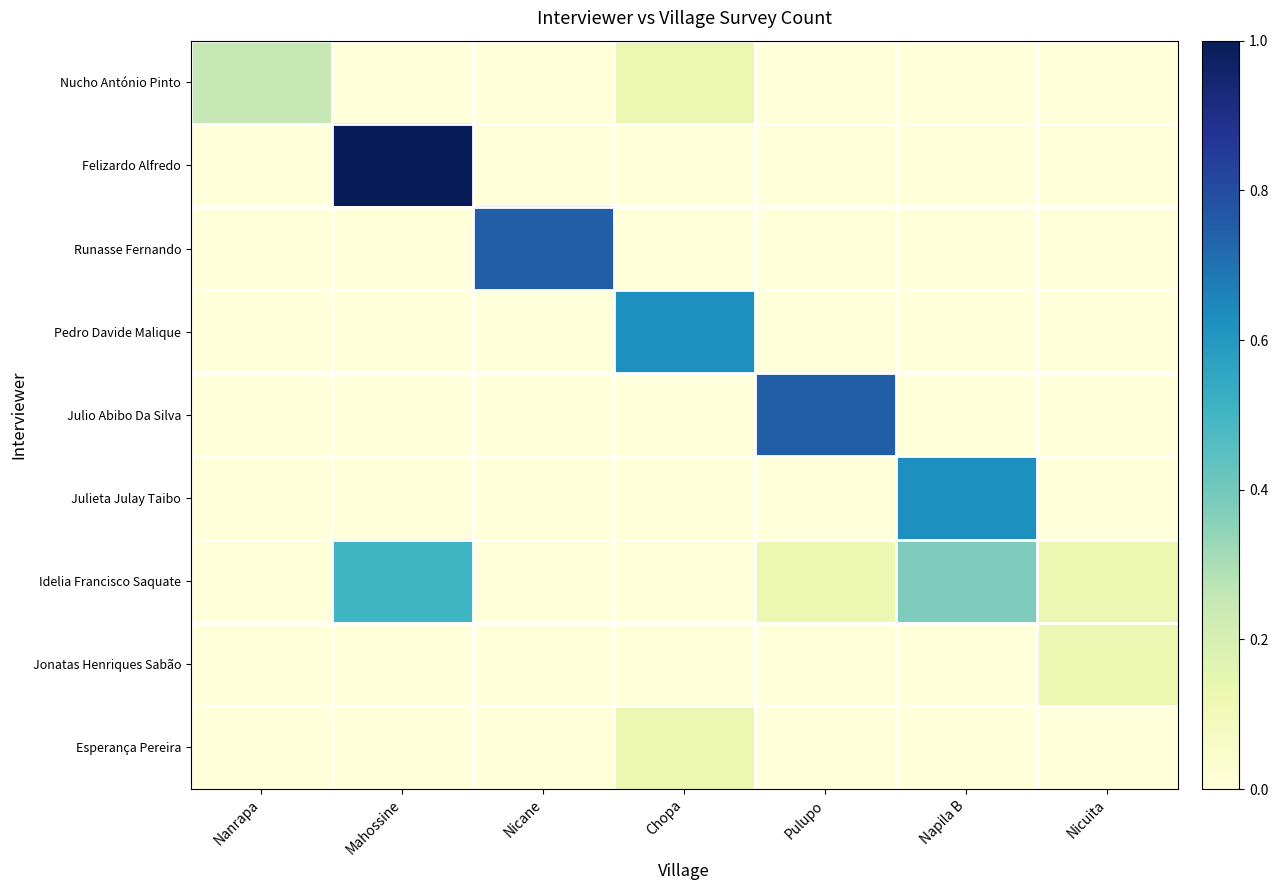

What is the greatest value displayed?

1.0